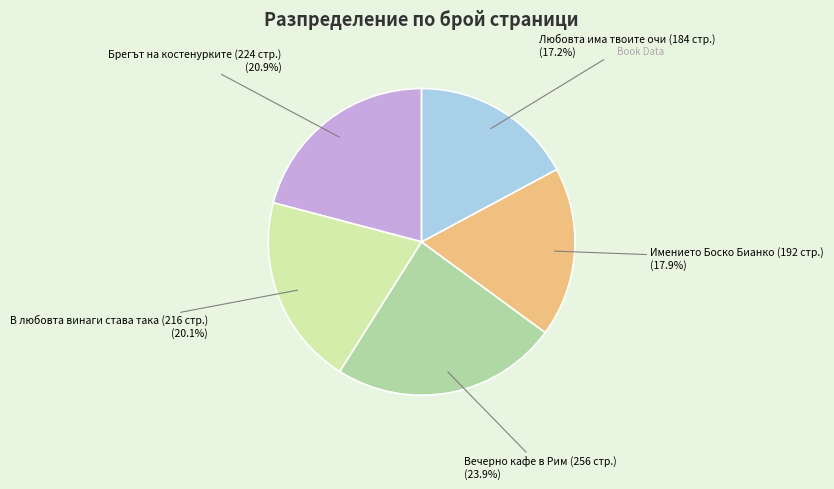

How many slices are in this pie chart?

5